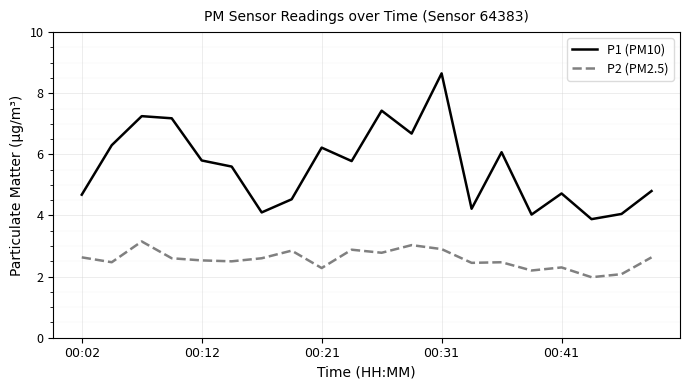

Rank the series by their average value, from highest to lowest.

P1 (PM10), P2 (PM2.5)